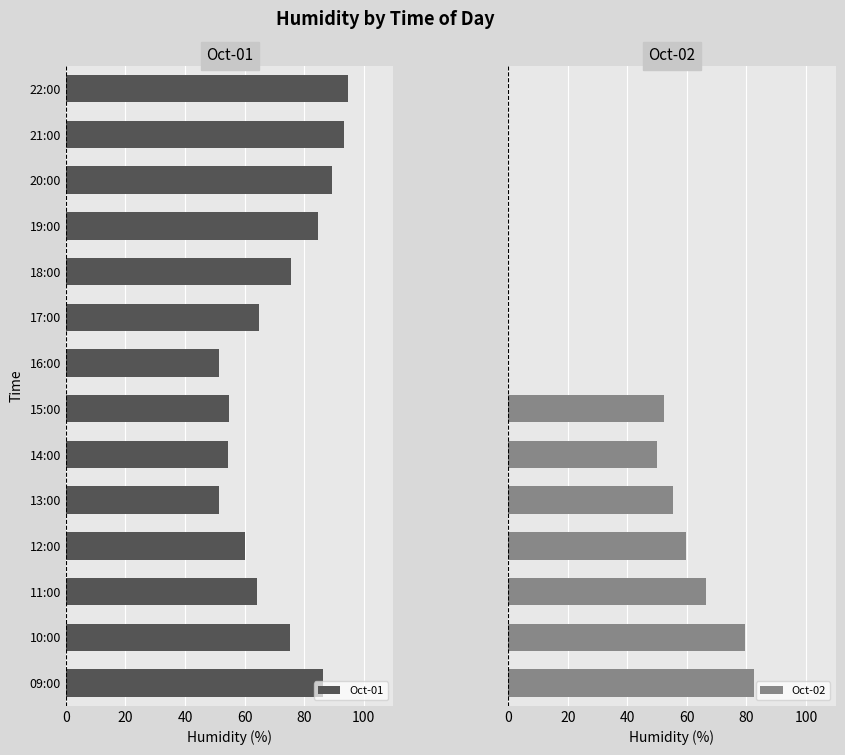

Does the chart contain any negative values?

No